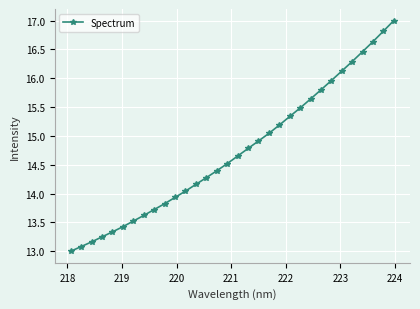

What is the difference between the maximum and minimum values?

4.0